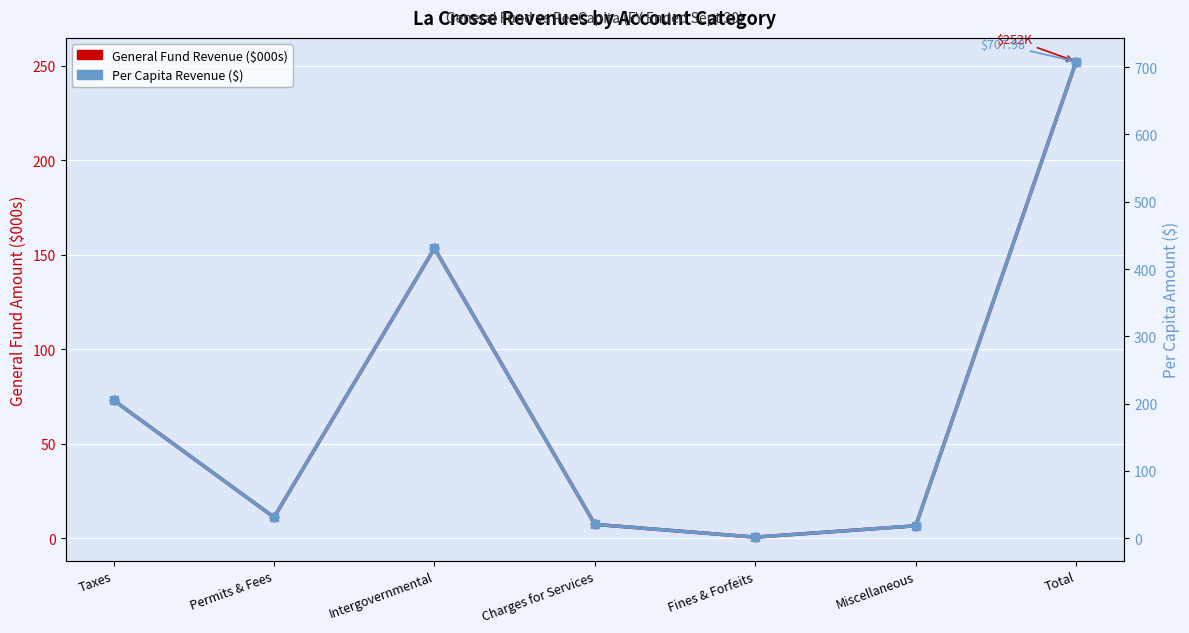

Reading left to right, list all the values displayed in this chart.

General Fund Revenue ($000s): 73.0	11.1	153.3	7.4	0.6	6.6	252.0
Per Capita Revenue ($): 205.0	31.3	430.7	20.7	1.8	18.6	708.0